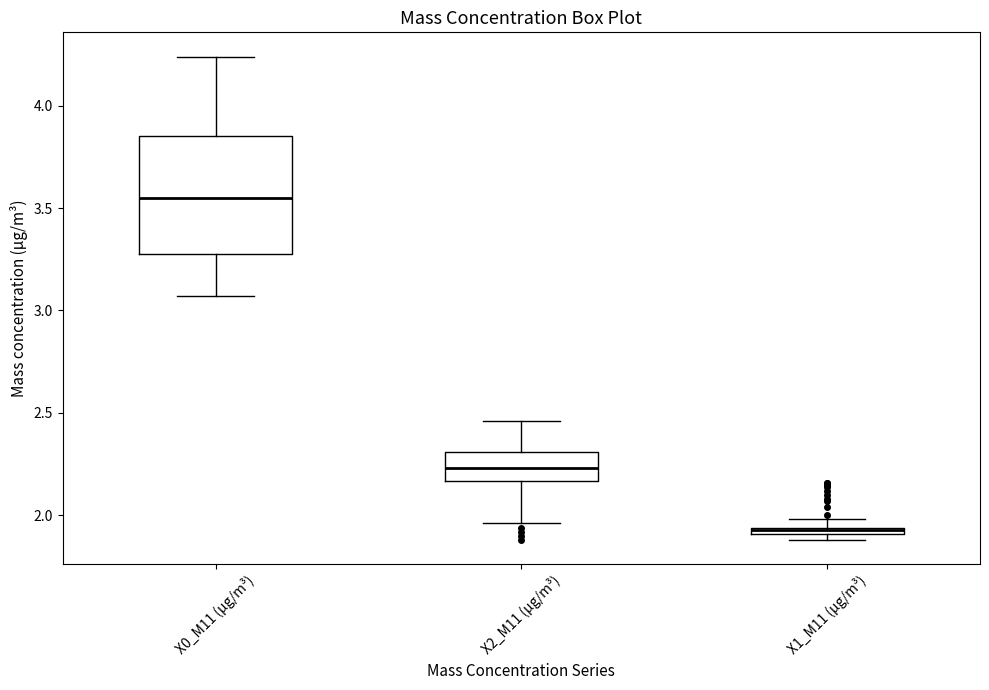

Comparing the boxes themselves (not the whiskers), which one is the tallest?

X0_M11 (μg/m³)